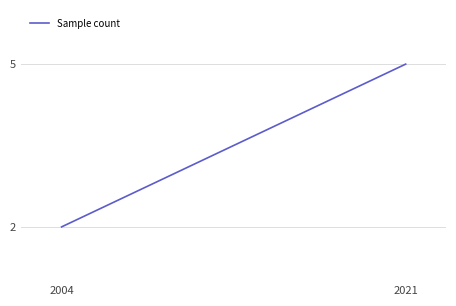

Reading left to right, extract all data points from this chart.

2	5